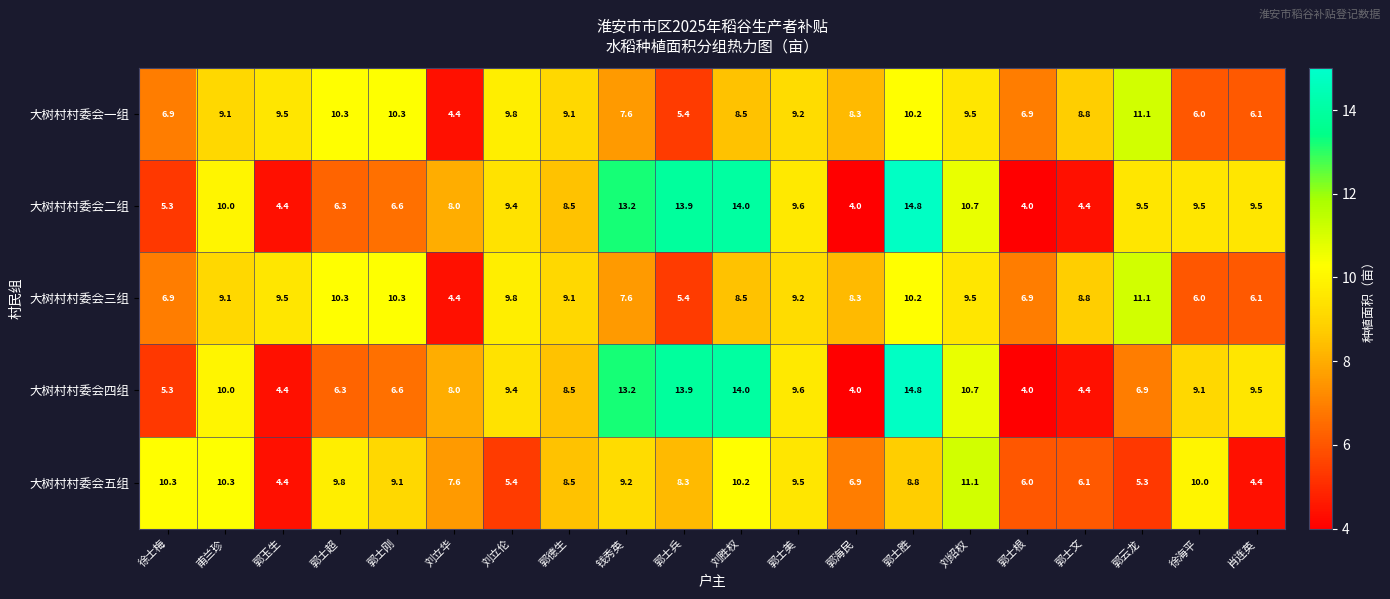

At how many categories does at least one series exceed 13?

4